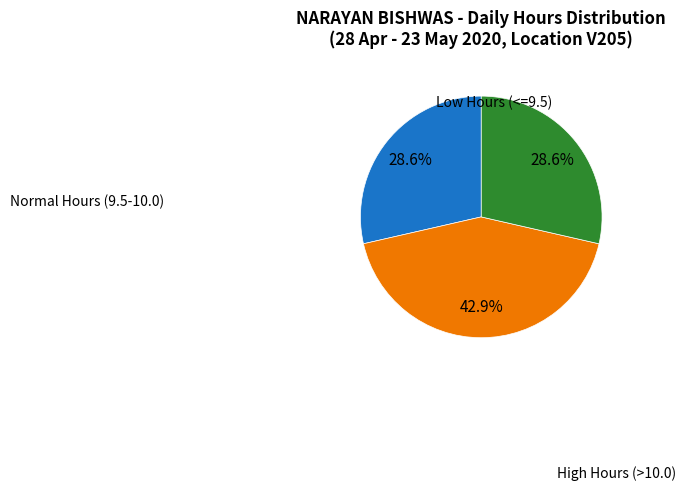

Does any single category account for the majority?

No